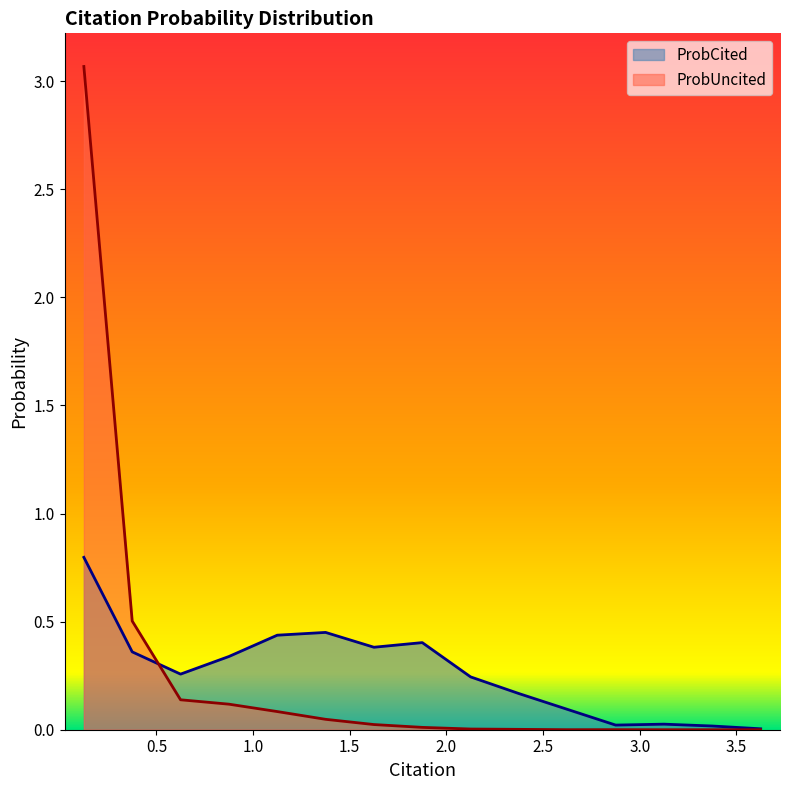

Reading left to right, what are all the values shown in this chart?

ProbCited: 0.8	0.4	0.3	0.3	0.4	0.5	0.4	0.4	0.2	0.2	0.1	0.0	0.0	0.0	0.0
ProbUncited: 3.1	0.5	0.1	0.1	0.1	0.0	0.0	0.0	0.0	0.0	0.0	0.0	0.0	0.0	0.0